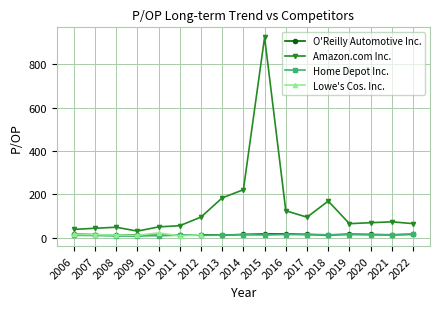

How many values in the Amazon.com Inc. series are below 68?

8